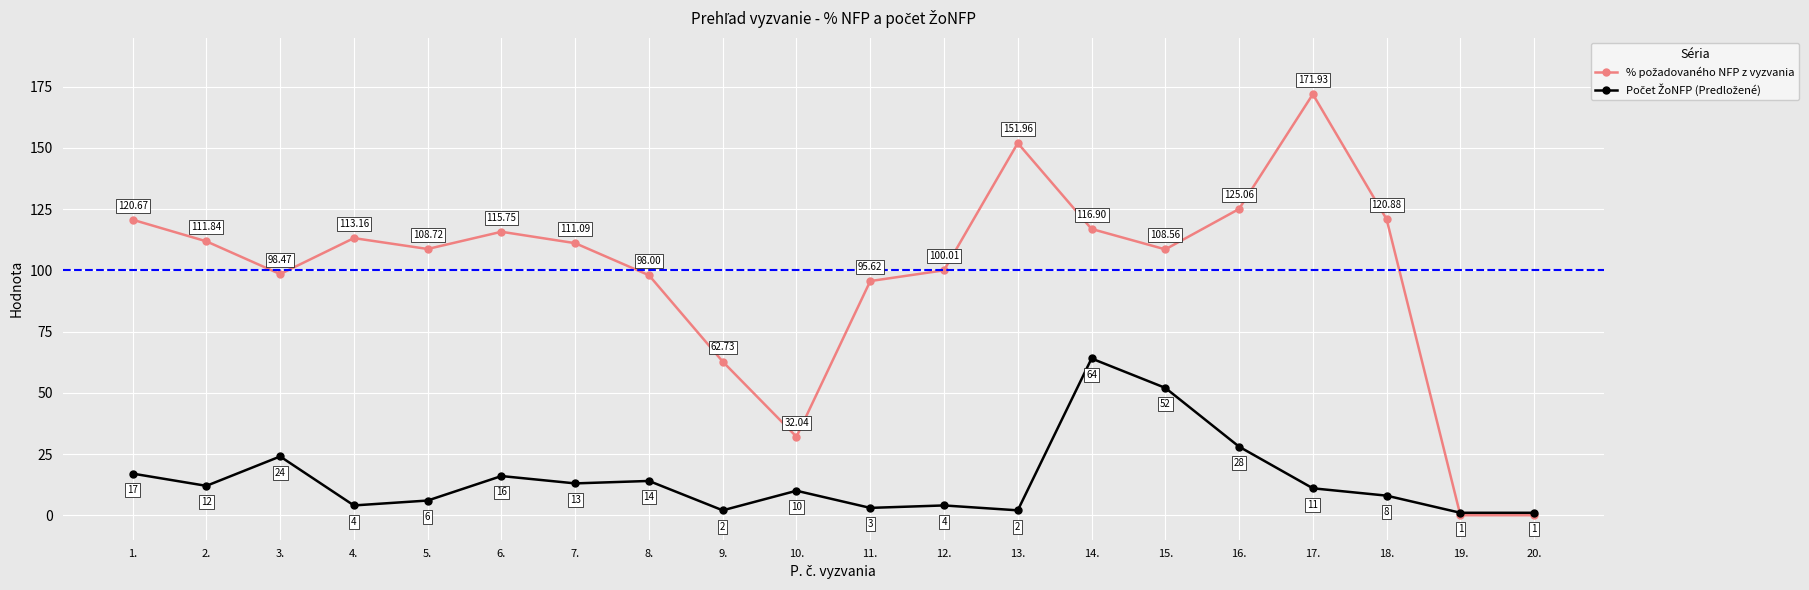

At which category is the sum across all series the highest?

17.